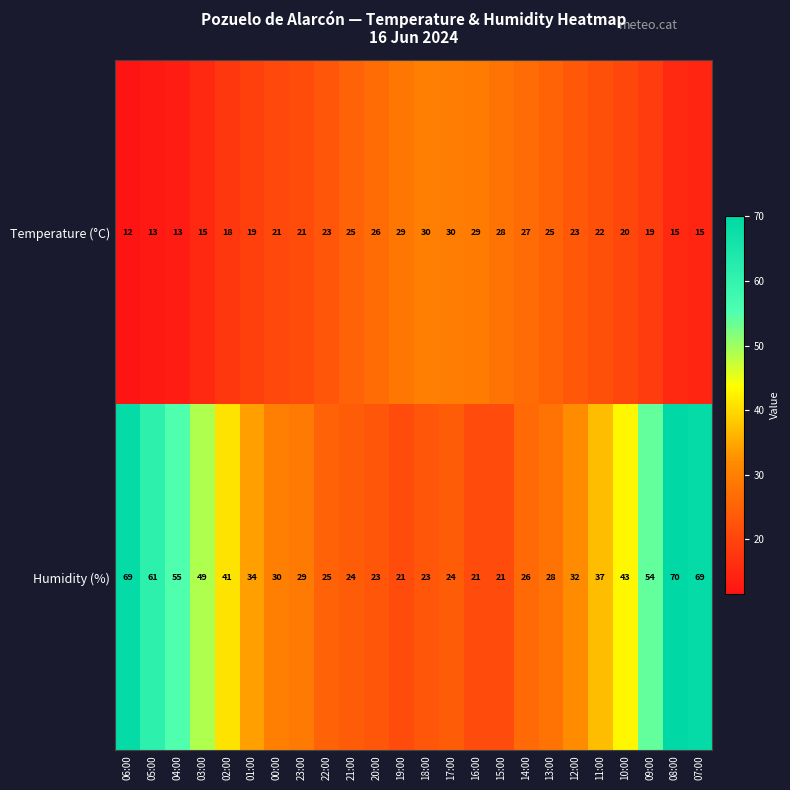

What is the approximate value of Humidity (%) at 12:00?

32